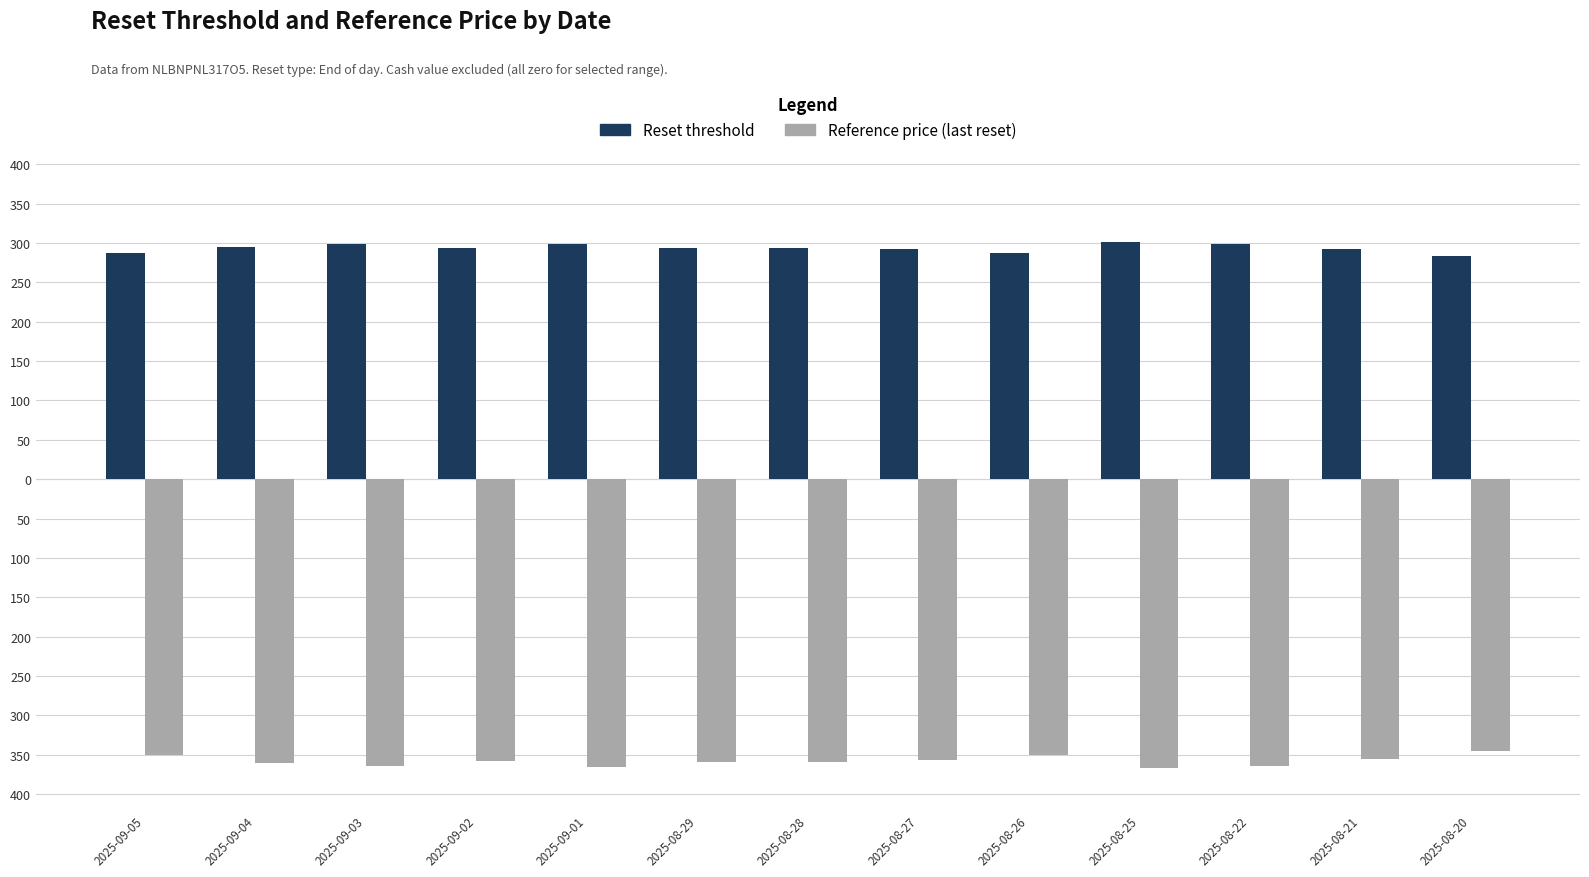

What are all the series names shown in the legend?

Reset threshold, Reference price (last reset)